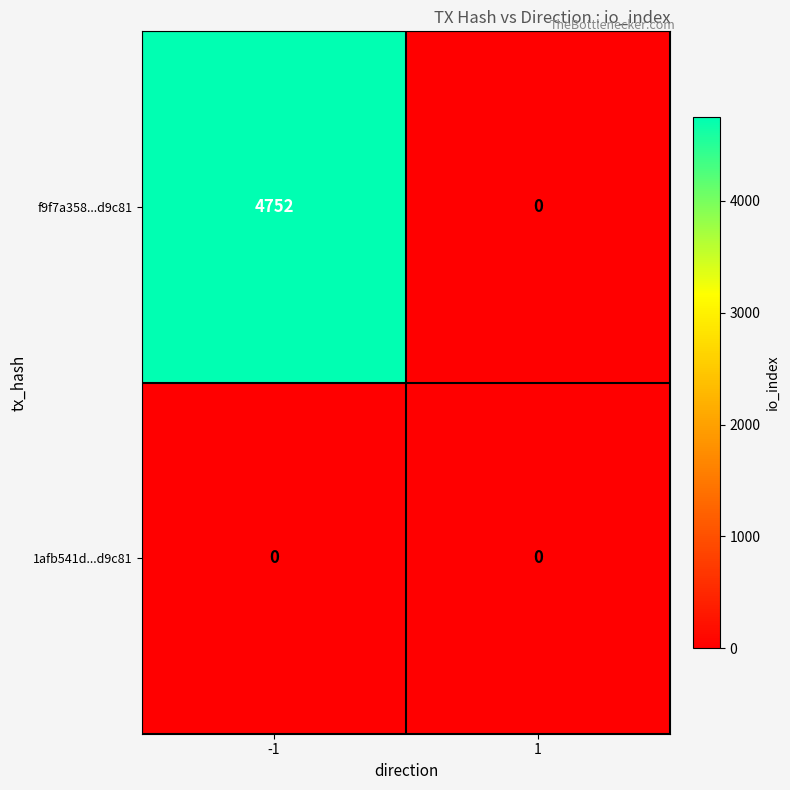

Count the number of data series in this chart.

2